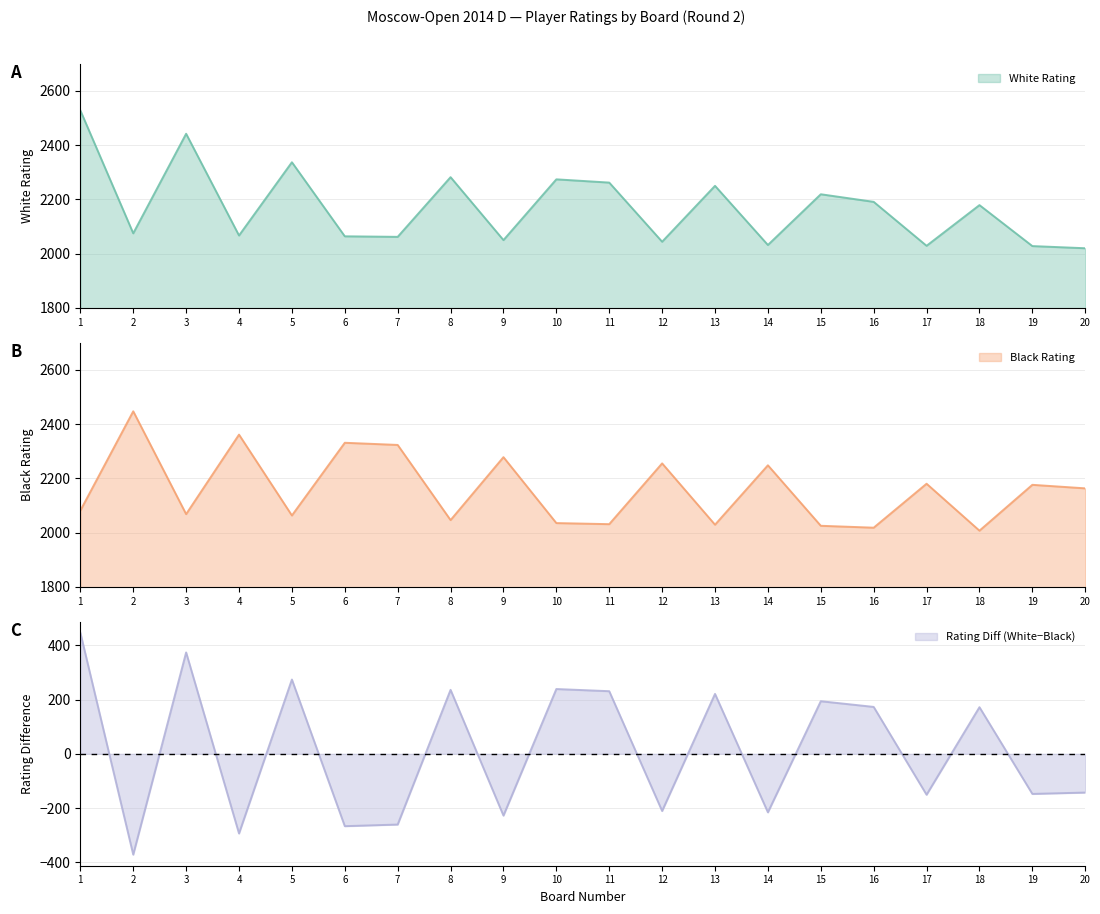

What is the difference between the highest and lowest values at 15?

194